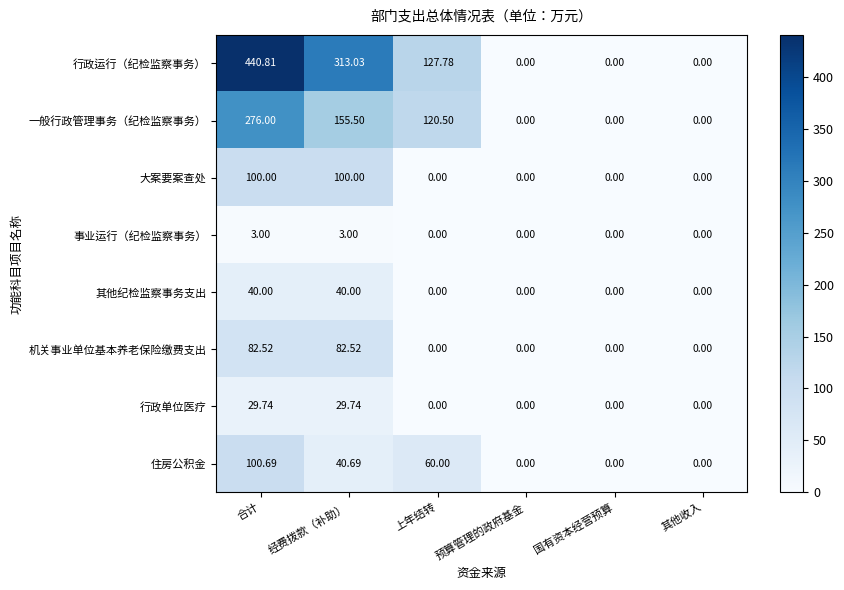

At 合计, list the series in order from largest to smallest.

行政运行（纪检监察事务）, 一般行政管理事务（纪检监察事务）, 住房公积金, 大案要案查处, 机关事业单位基本养老保险缴费支出, 其他纪检监察事务支出, 行政单位医疗, 事业运行（纪检监察事务）